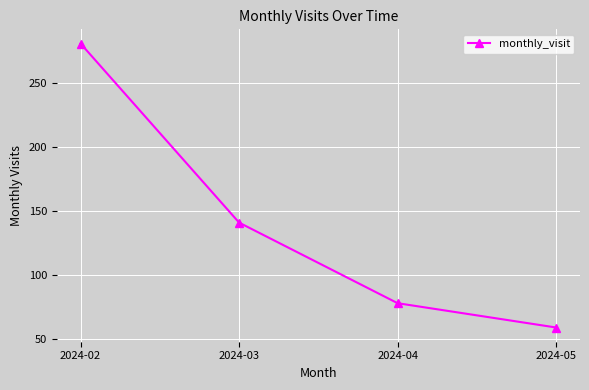

Reading left to right, extract all data points from this chart.

2024-02=281	2024-03=141	2024-04=78	2024-05=59